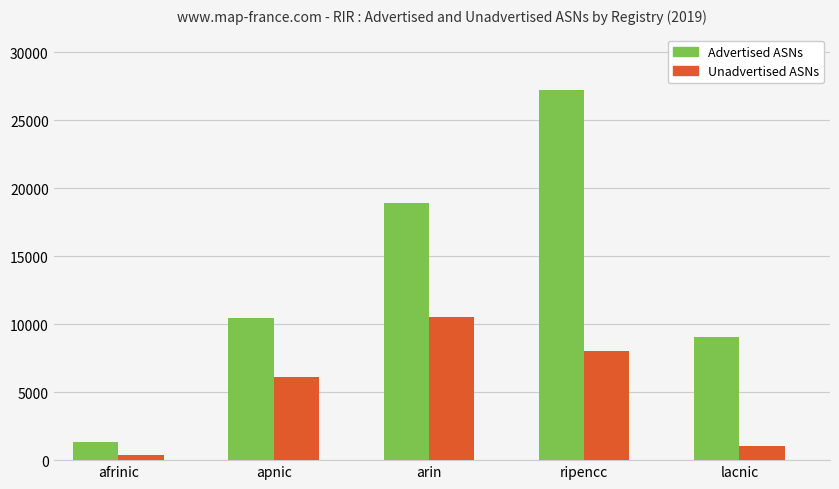

What is the sum of the Advertised ASNs values at afrinic and ripencc?

28592